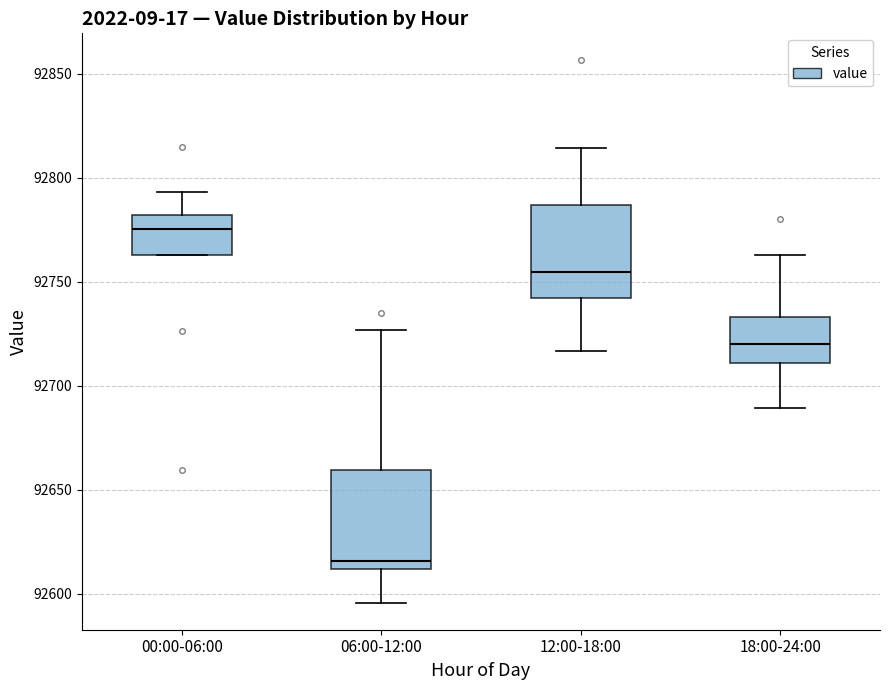

Reading left to right, transcribe this box plot: for each box, give where its median line is, the range the box spans, and where its two whiskers end, as read against the y-axis. The values are not printed on the chart, so give them approximately, as read against the axis.

00:00-06:00: median 92775, box 92765 to 92780, whiskers 92765 to 92795
06:00-12:00: median 92615, box 92610 to 92660, whiskers 92595 to 92725
12:00-18:00: median 92755, box 92740 to 92785, whiskers 92715 to 92815
18:00-24:00: median 92720, box 92710 to 92735, whiskers 92690 to 92765